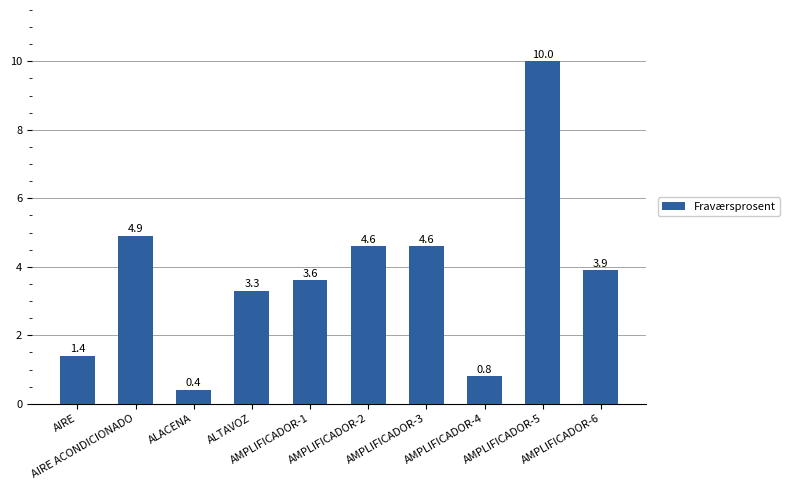

Reading right to left, transcribe all the data shown in this chart.

AMPLIFICADOR-6=3.9	AMPLIFICADOR-5=10.0	AMPLIFICADOR-4=0.8	AMPLIFICADOR-3=4.6	AMPLIFICADOR-2=4.6	AMPLIFICADOR-1=3.6	ALTAVOZ=3.3	ALACENA=0.4	AIRE ACONDICIONADO=4.9	AIRE=1.4